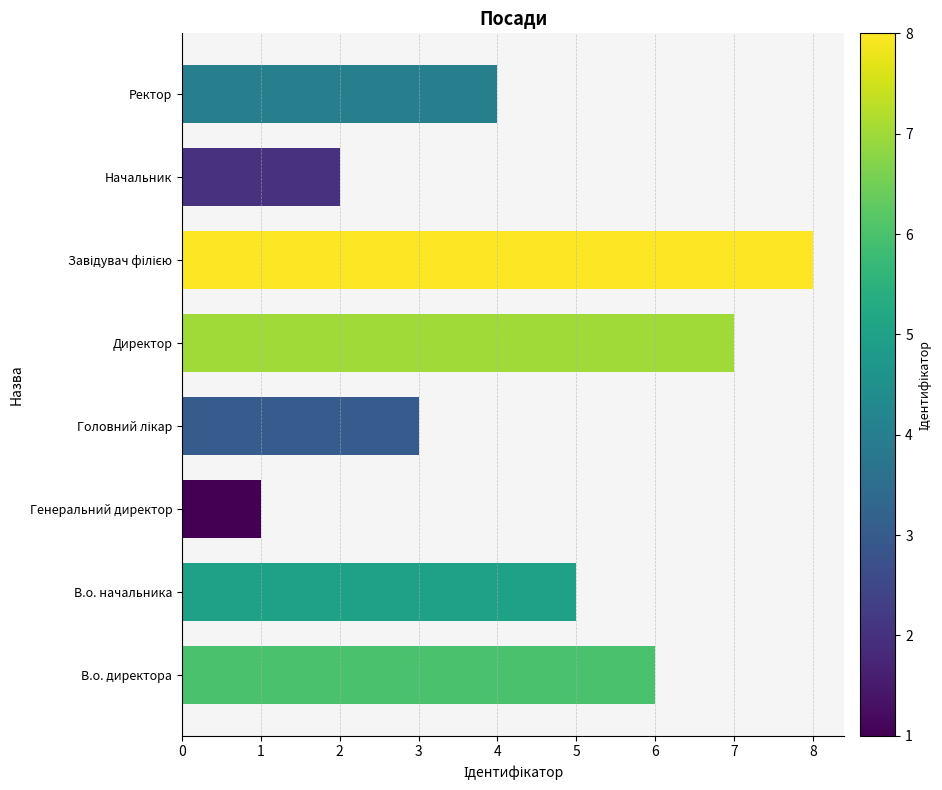

What is the change in value from Генеральний директор to Ректор?

+3